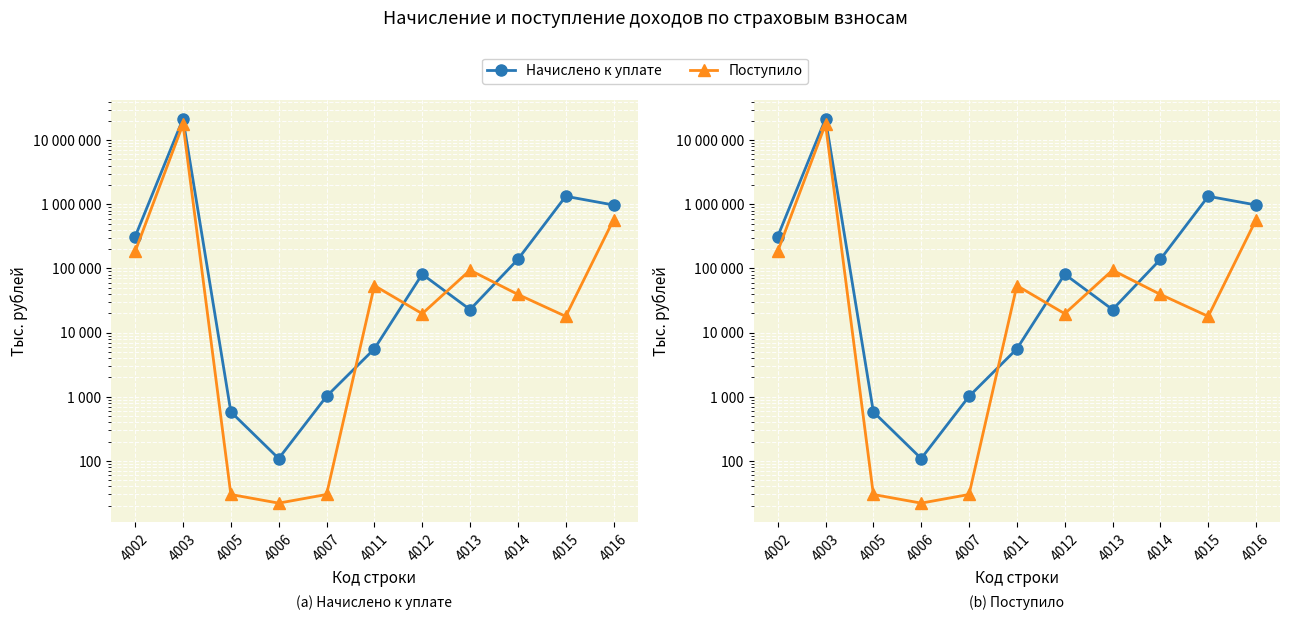

Which category has the highest value across all series?

4003